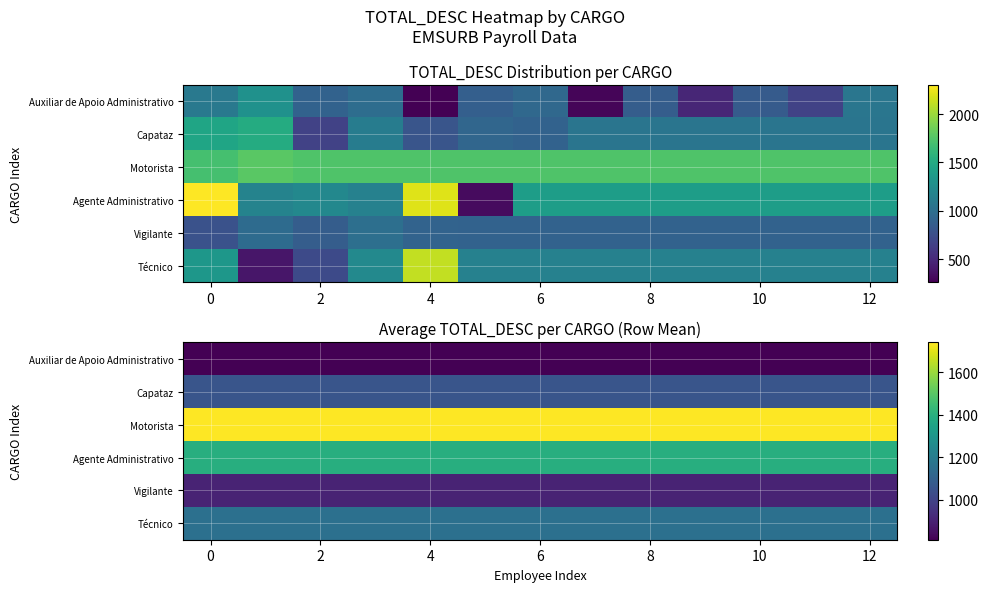

The Capataz series shows 1056.0 at 6. True or false?

True